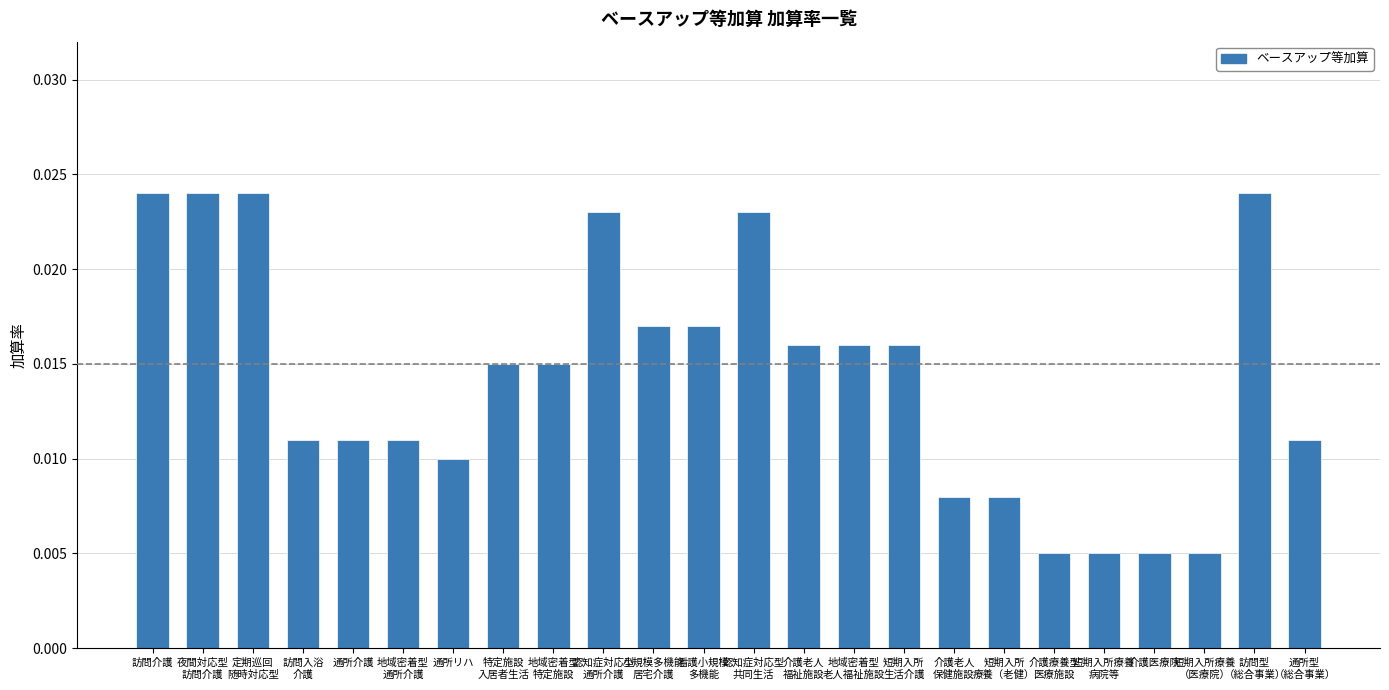

Count the values in the range 0 to 1.

24